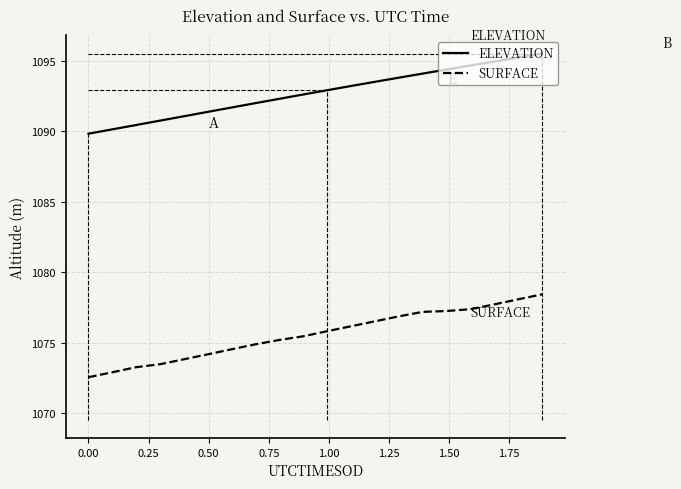

What is the highest value of the SURFACE series?

1078.4